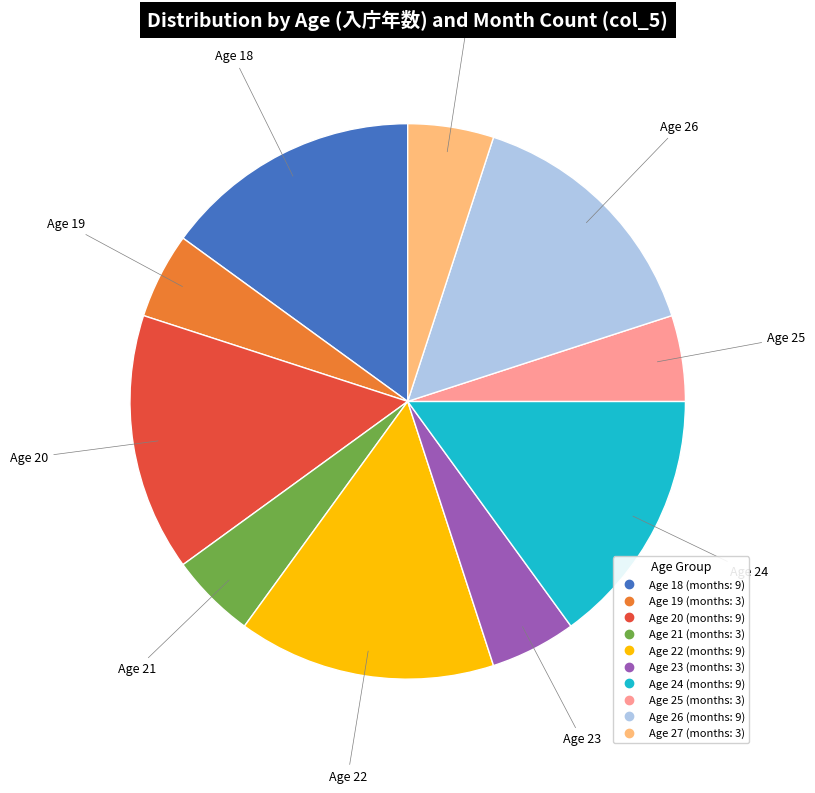

Is there a majority slice in this chart?

No